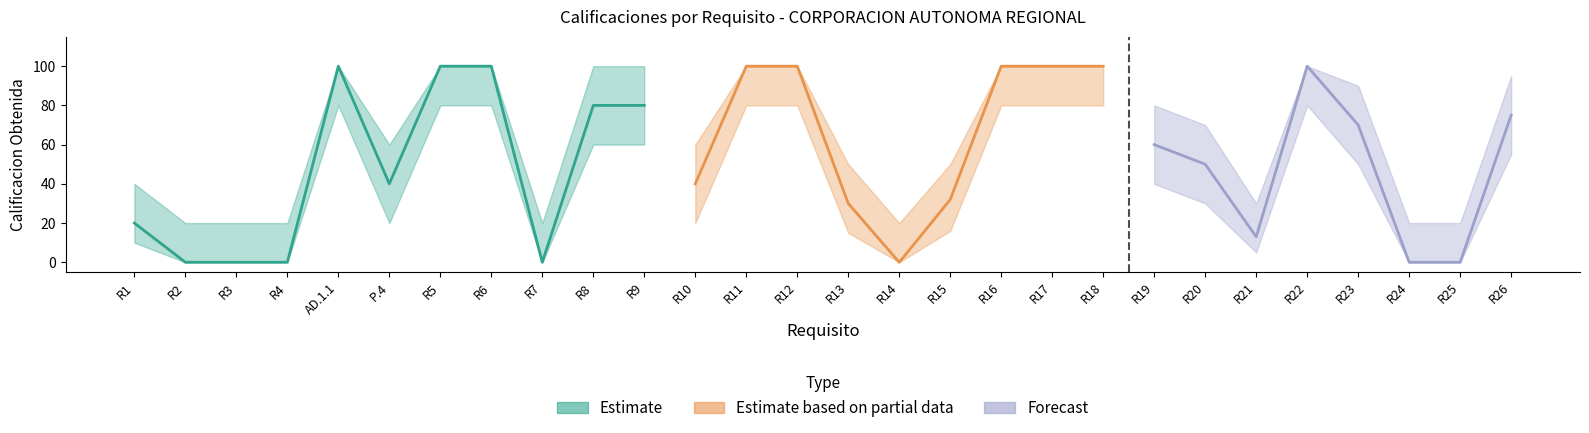

The value of upper at R19 is 143. True or false?

False